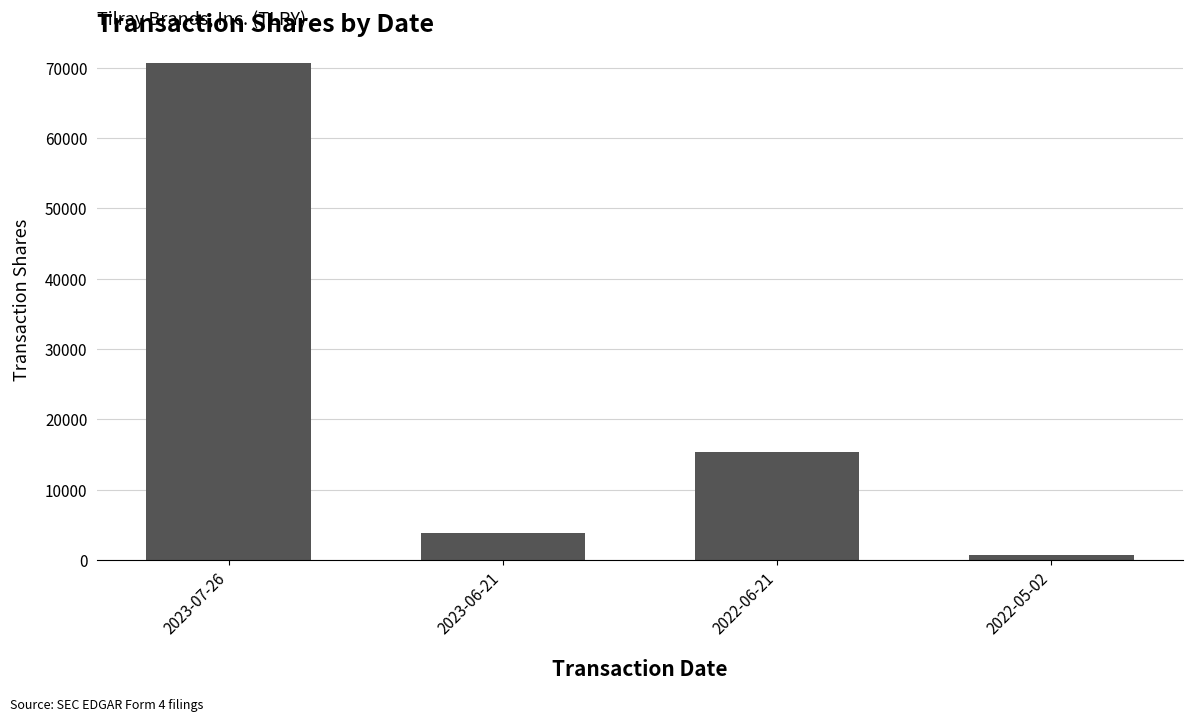

What position from the left is 2023-06-21?

2